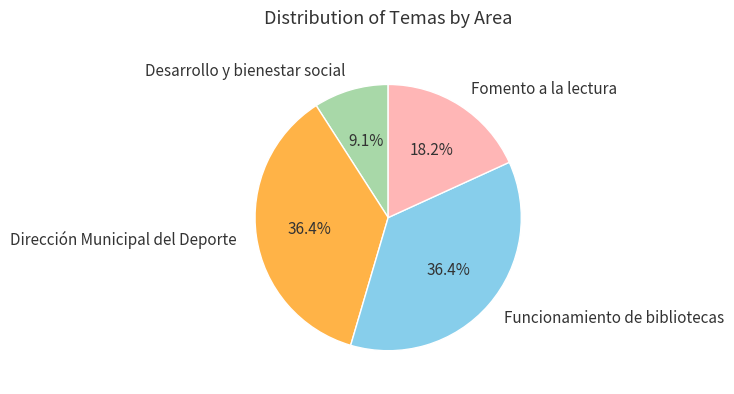

To the nearest percent, what percentage of the pie is Fomento a la lectura?

18%